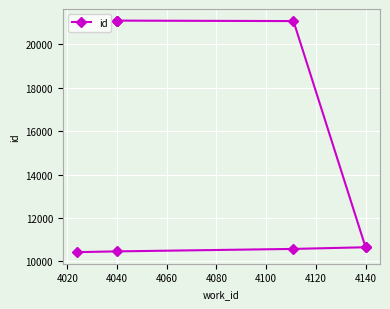

What is the greatest value displayed?

21098